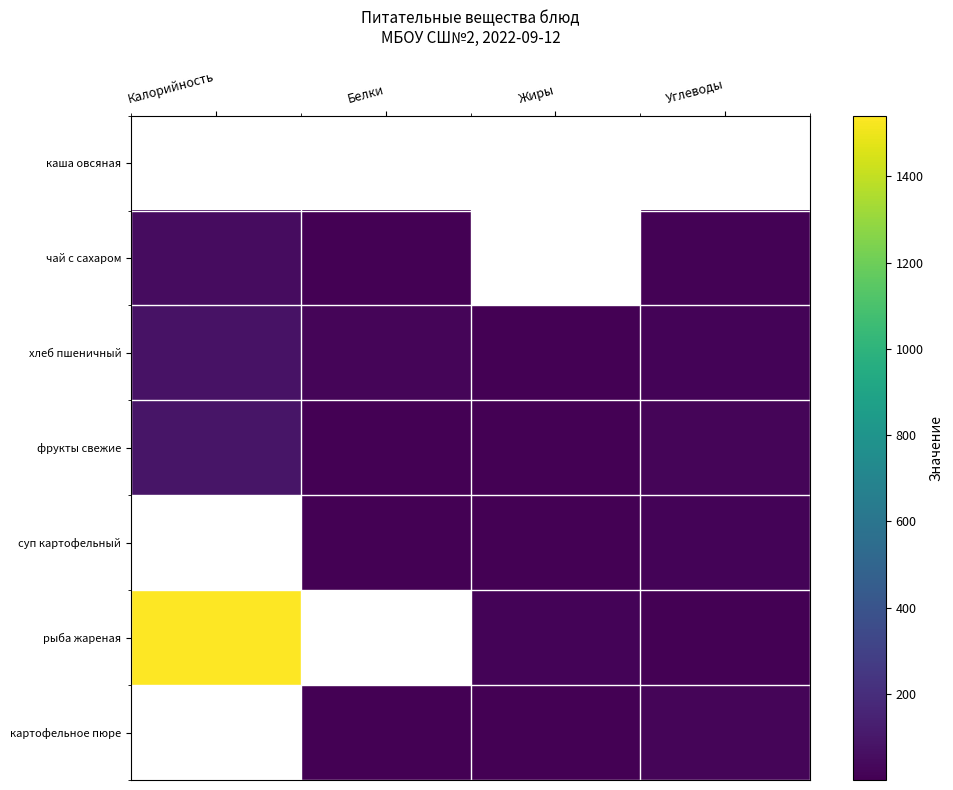

What is the difference between the хлеб пшеничный values at Жиры and Белки?

23.7